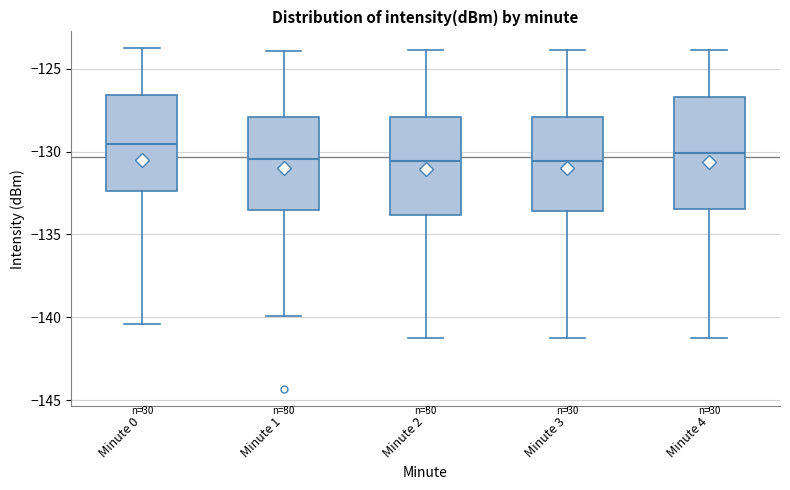

Where does the median line of the box for Minute 0 sit on the y-axis? The values are not printed on the chart, so give them approximately, as read against the axis.

-129.5